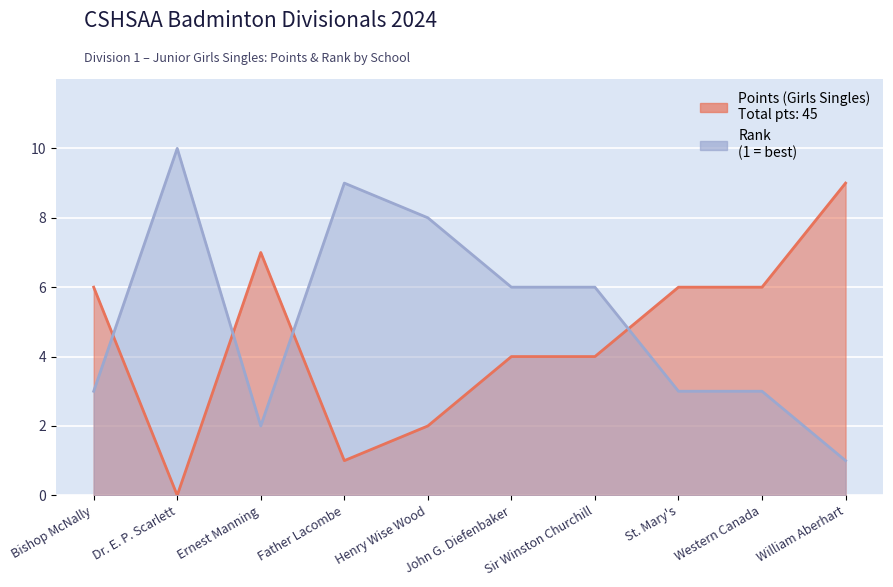

Between Ernest Manning and John G. Diefenbaker, which series saw the biggest shift?

Rank